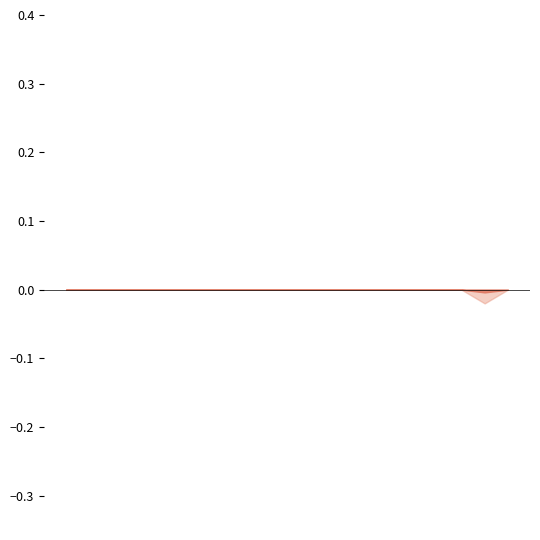

Is the value of Lab Value at 2011-01-27 greater than the value of REPORTING LEVEL at 2011-08-10?

No